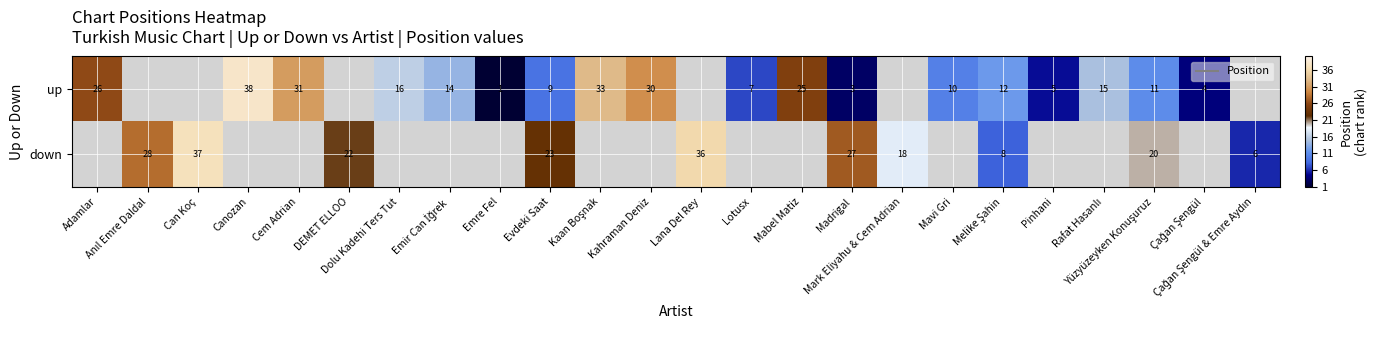

Which series has the largest range (max minus min)?

up